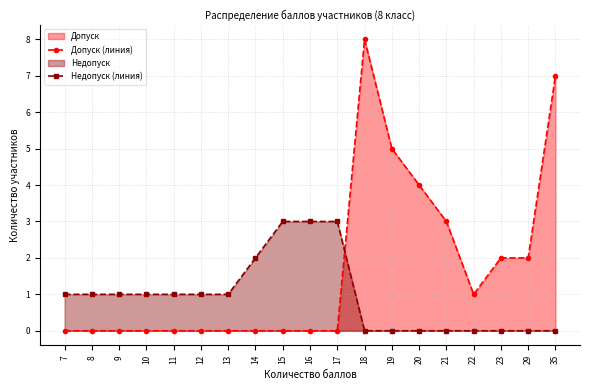

How many interior local peaks does the Допуск (линия) series have?

1